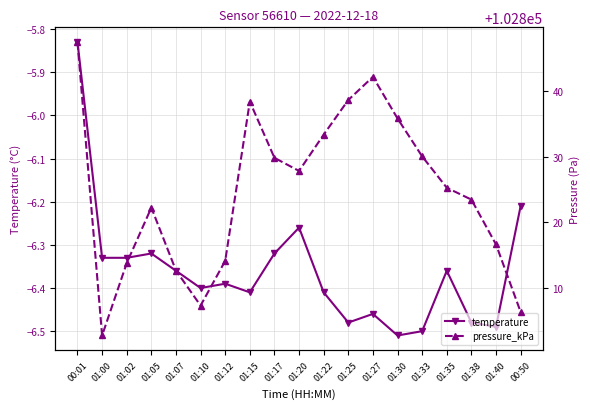

Which series changed the most between 01:17 and 01:35?

pressure_kPa